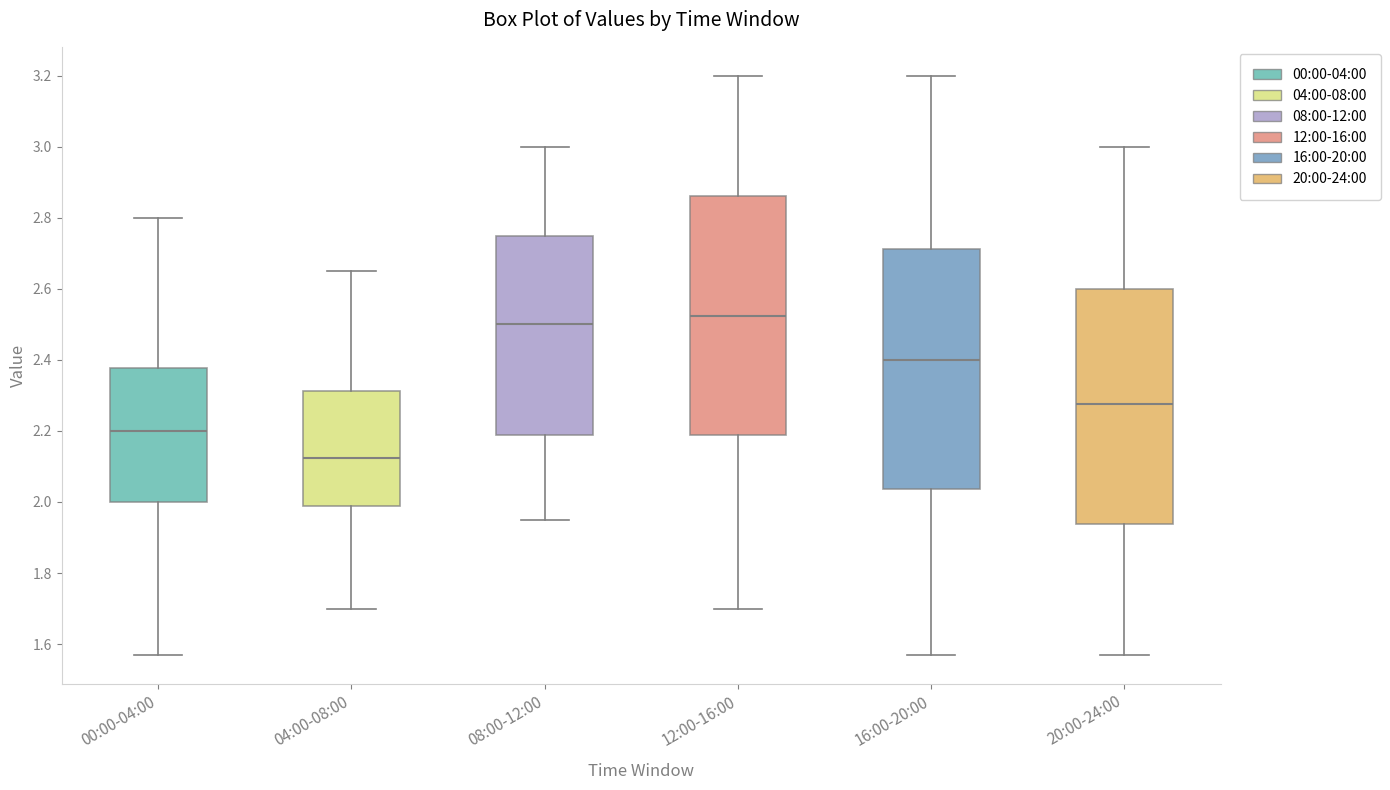

Reading left to right, read every box against the y-axis: the position of its median line, the range the box covers, and the ends of its whiskers. The values are not printed on the chart, so give them approximately, as read against the axis.

00:00-04:00: median 2.20, box 2.00 to 2.38, whiskers 1.58 to 2.80
04:00-08:00: median 2.12, box 1.98 to 2.32, whiskers 1.70 to 2.66
08:00-12:00: median 2.50, box 2.18 to 2.76, whiskers 1.96 to 3.00
12:00-16:00: median 2.52, box 2.18 to 2.86, whiskers 1.70 to 3.20
16:00-20:00: median 2.40, box 2.04 to 2.72, whiskers 1.58 to 3.20
20:00-24:00: median 2.28, box 1.94 to 2.60, whiskers 1.58 to 3.00